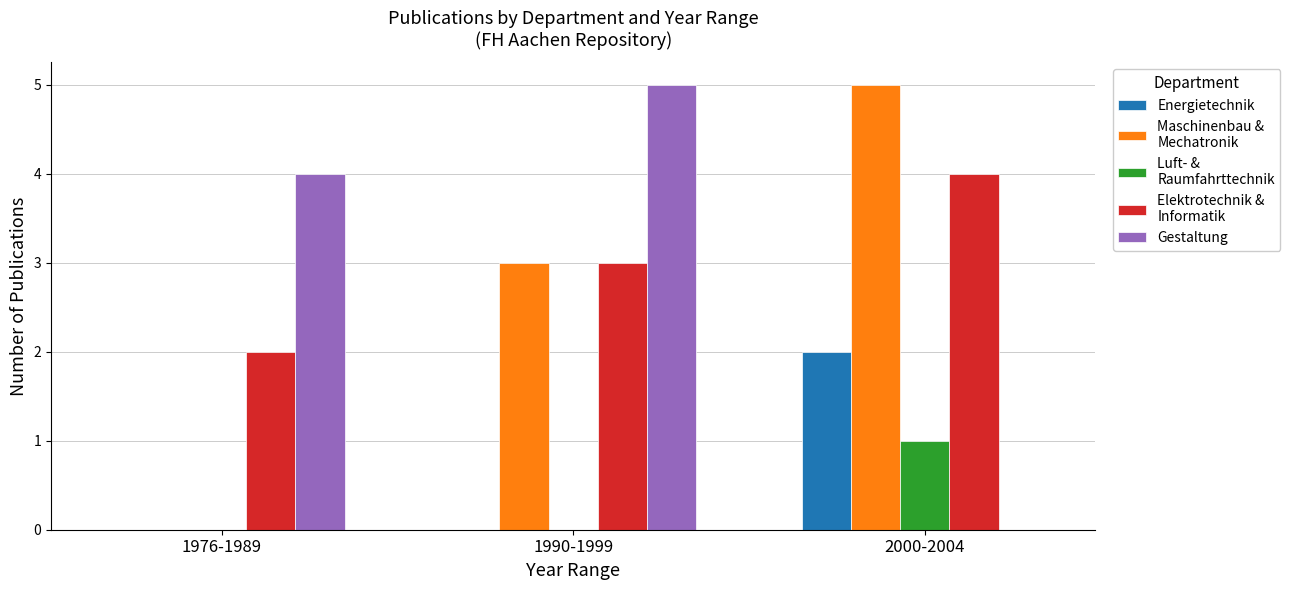

What is the maximum value shown in the chart?

5